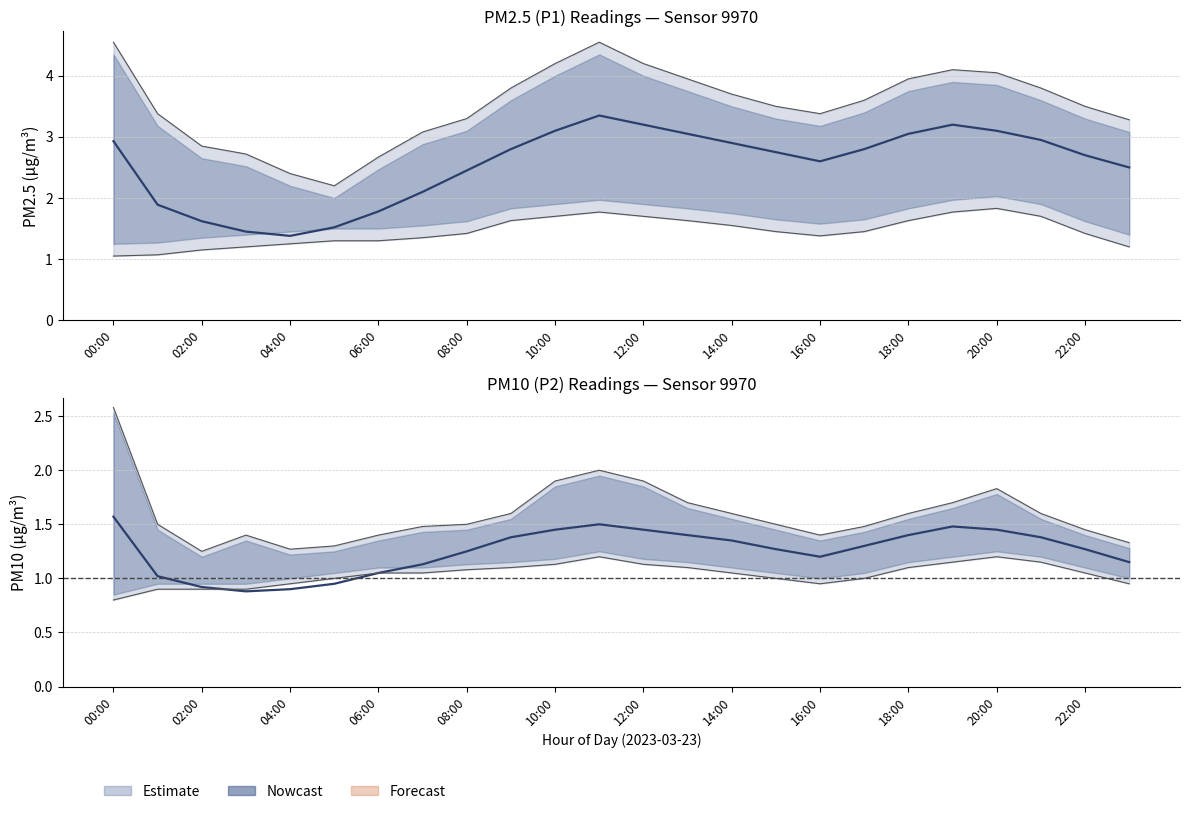

Which series has the widest spread of values?

P1_upper